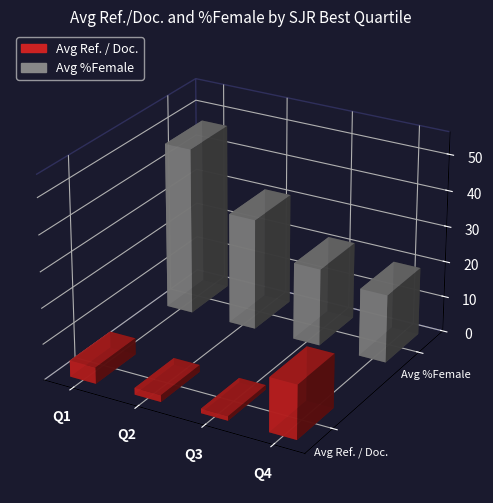

How many bars are there in each group?

2